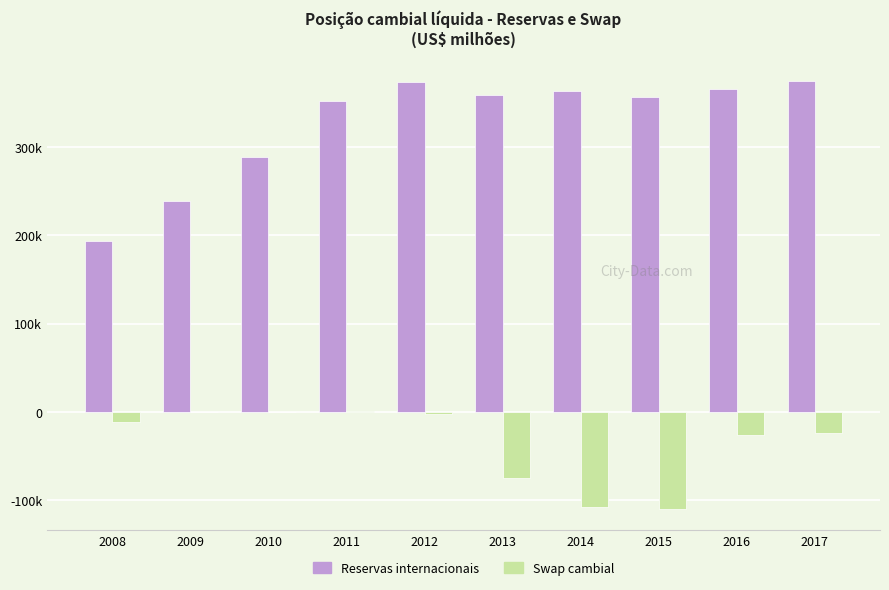

What are all the series names shown in the legend?

Reservas internacionais, Swap cambial